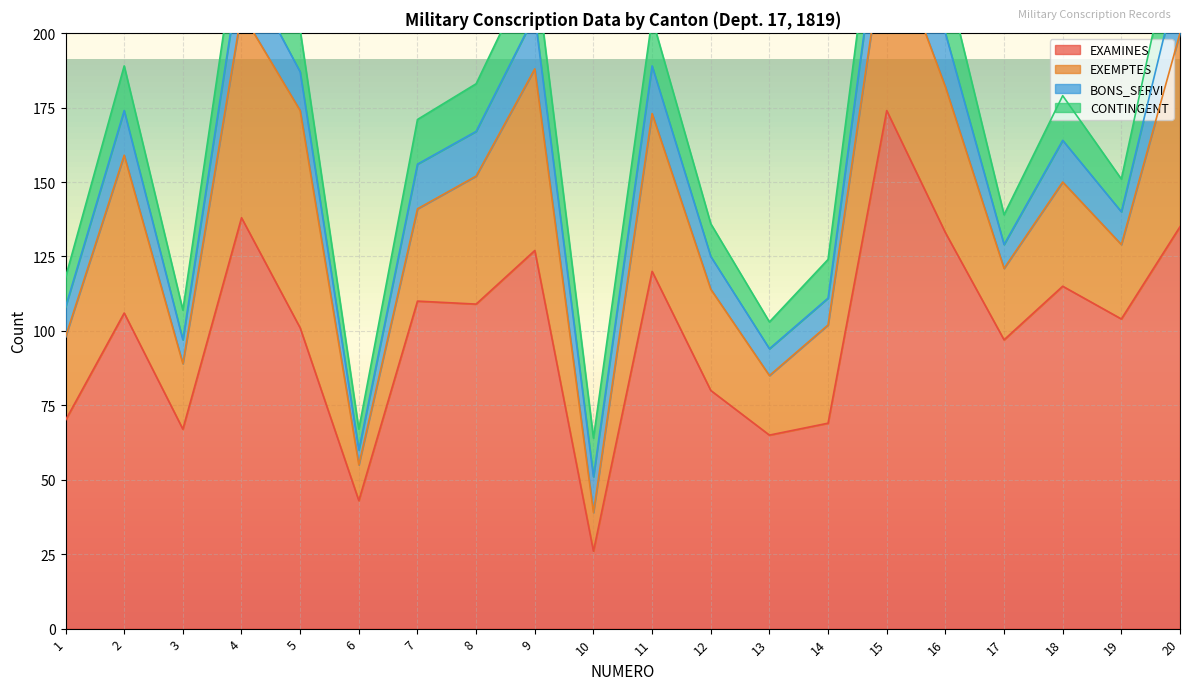

True or false: BONS_SERVI has a value of 25 at 16.

False